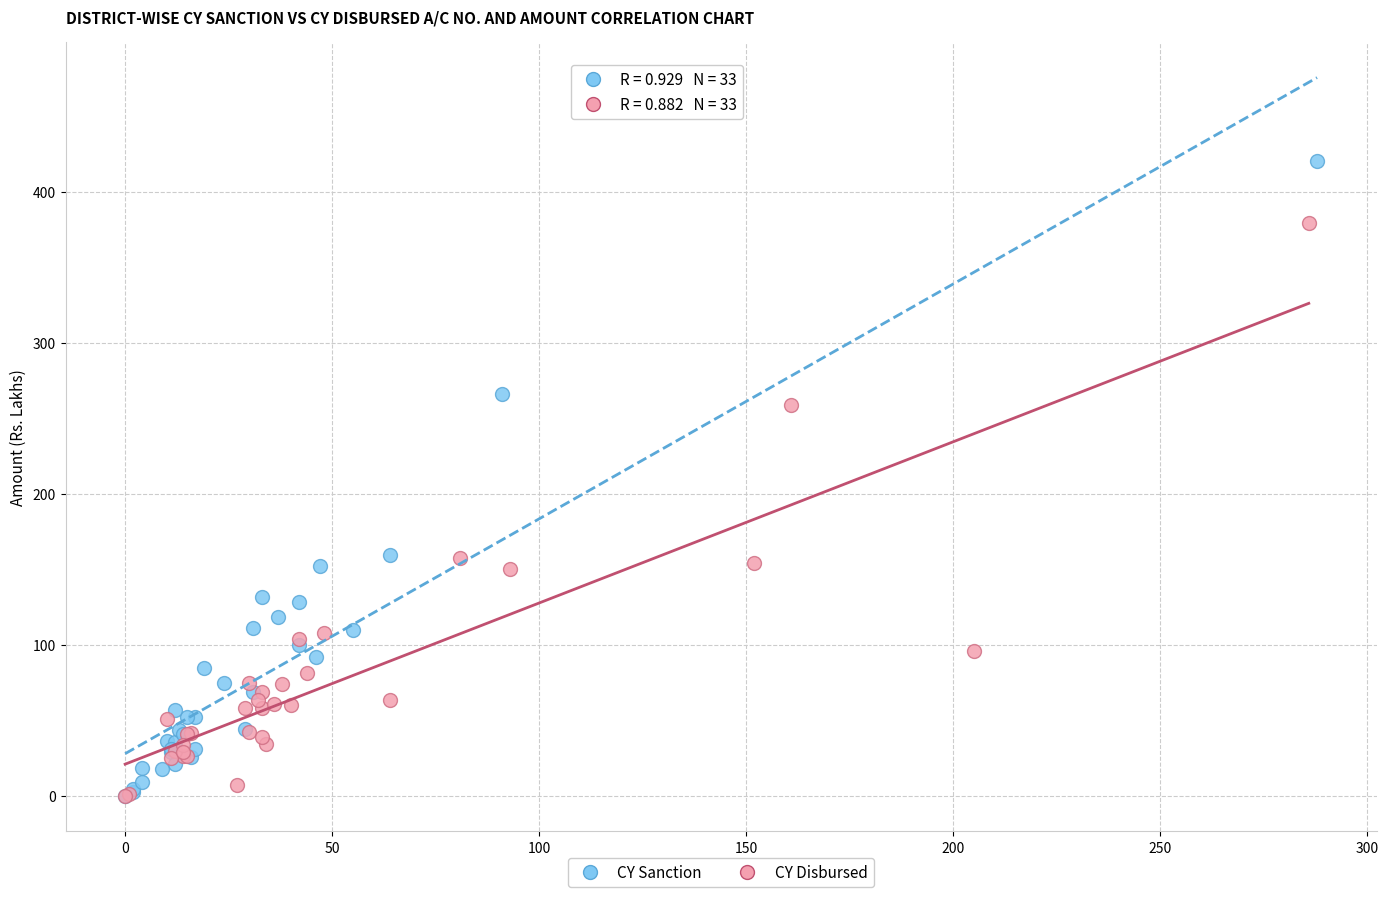

Which series has the largest Y range (max minus min)?

CY Sanction